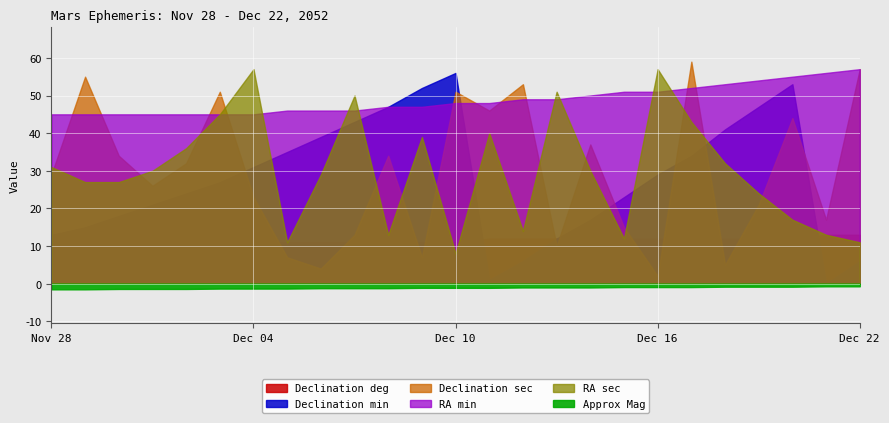

At which label does RA sec reach its peak?

Dec 04